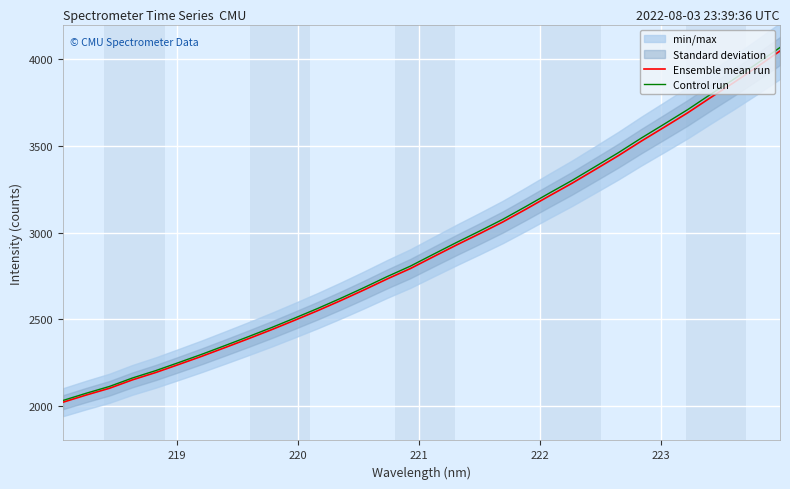

What is the minimum value for Ensemble mean run?

2021.1